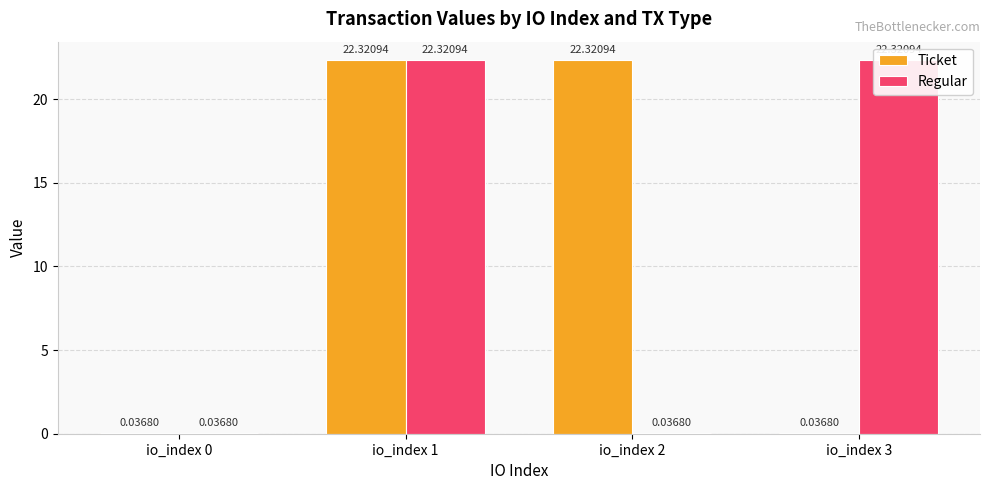

Which series has the largest total across all categories?

Ticket